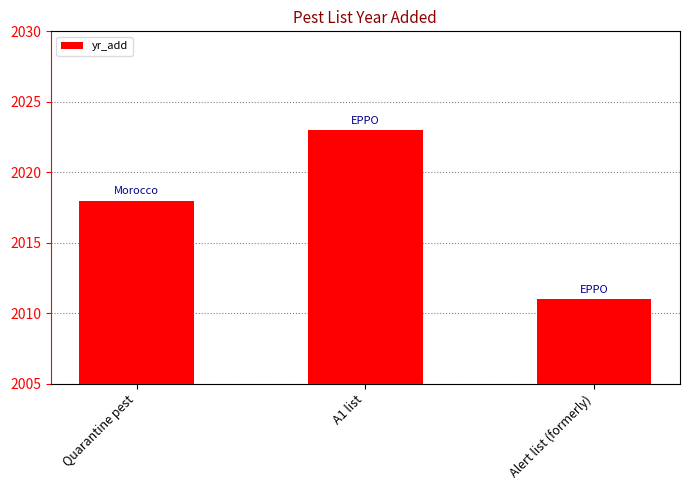

Reading right to left, list all the values displayed in this chart.

2011	2023	2018